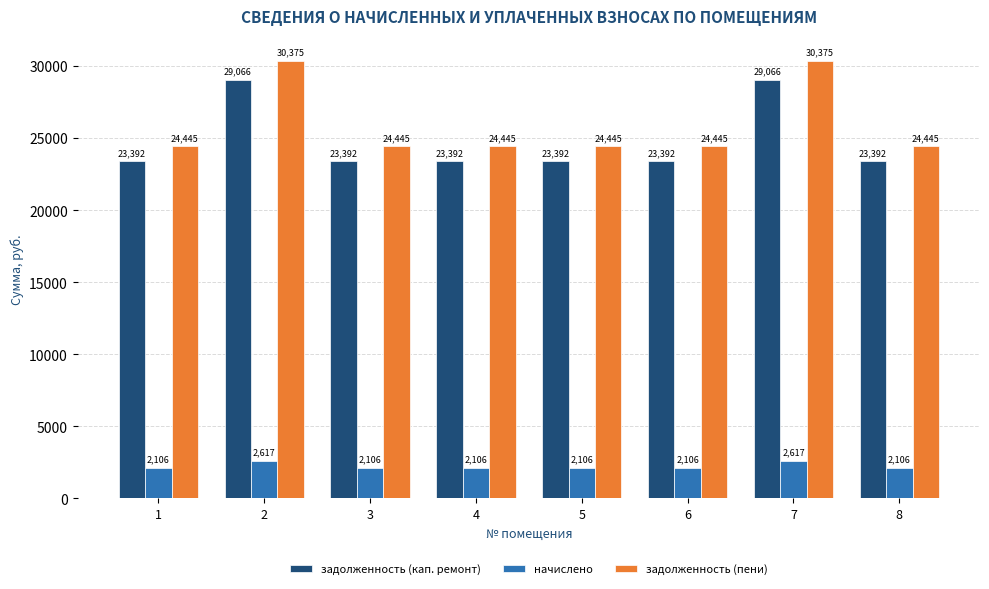

Rank the series at 2 from lowest to highest value.

начислено, задолженность (кап. ремонт), задолженность (пени)